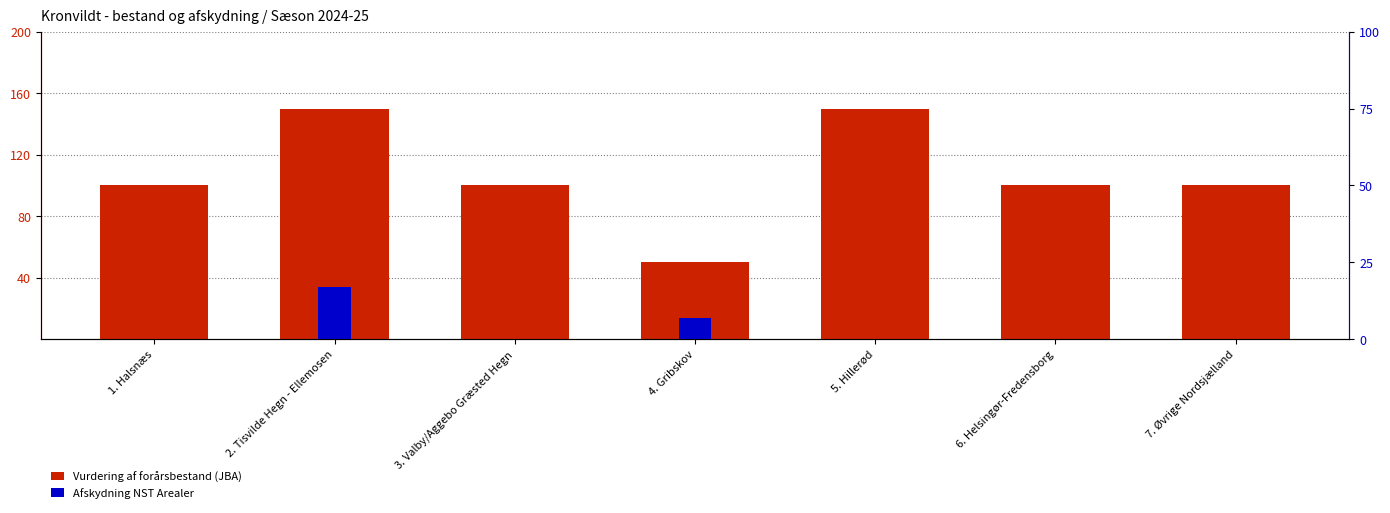

Count the Afskydning NST Arealer values in the range 0 to 7.

6